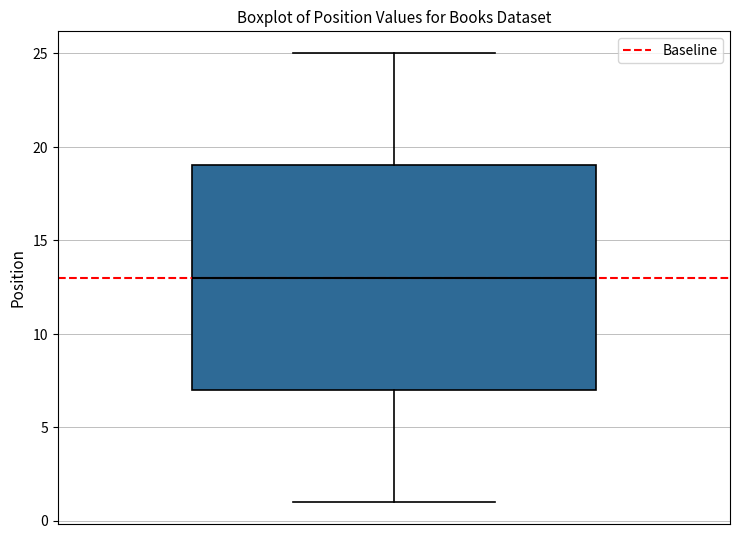

Where does the median line of the box sit on the y-axis? The values are not printed on the chart, so give them approximately, as read against the axis.

13